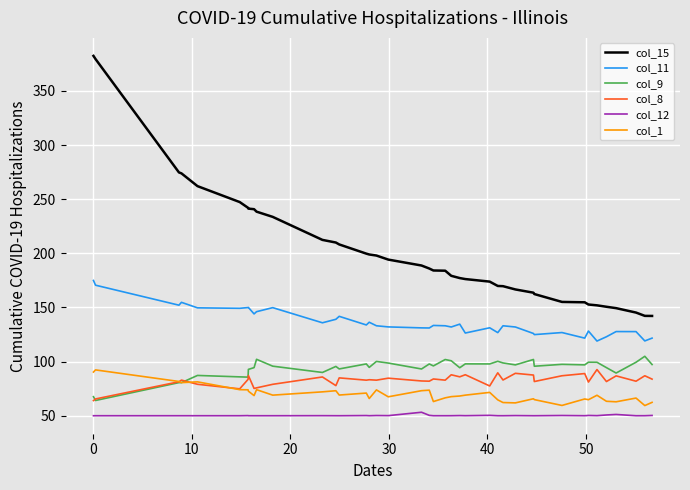

Which series has the widest spread of values?

col_15